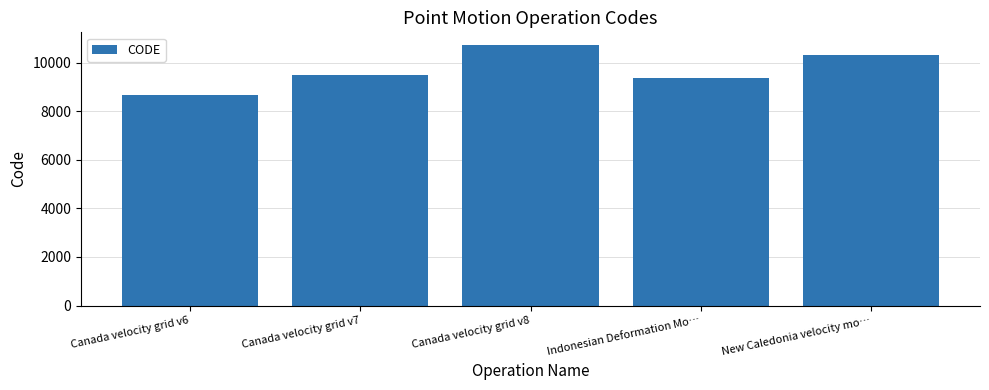

Is it true that the value at Indonesian Deformation Mo… is 4766?

False